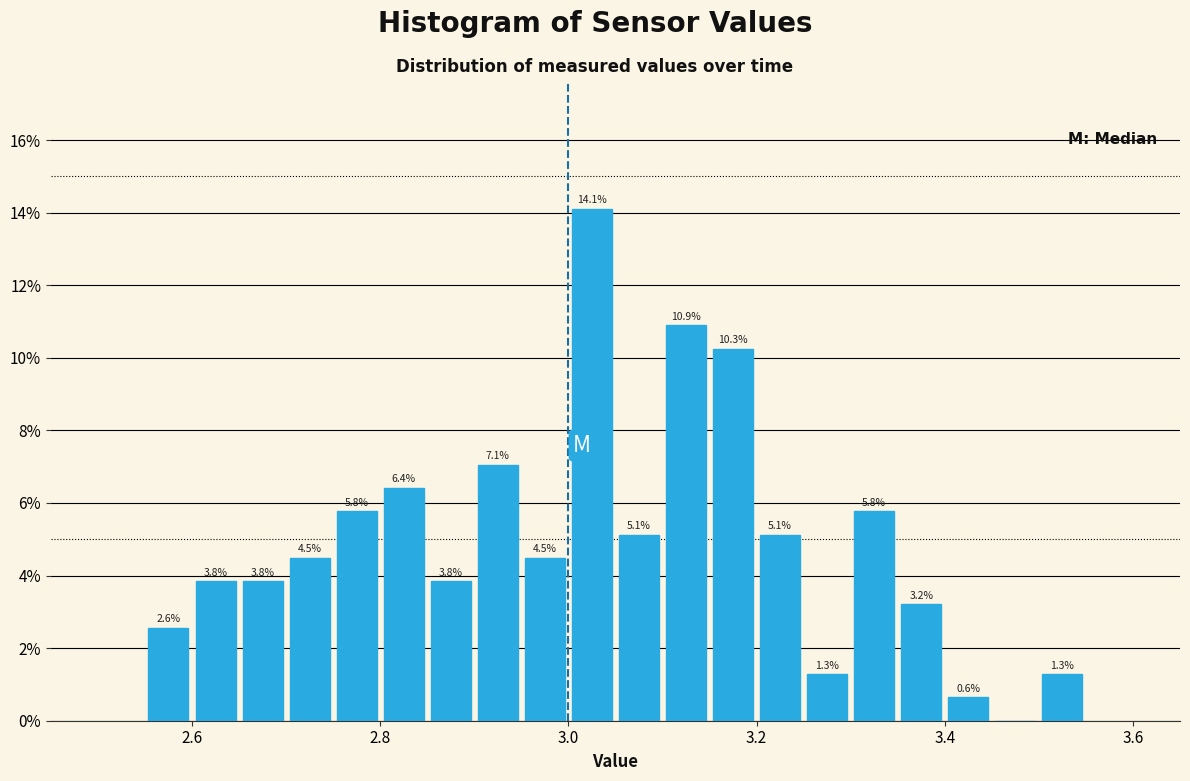

Read against the x-axis, roughly where is the centre of the tallest bar?

3.02